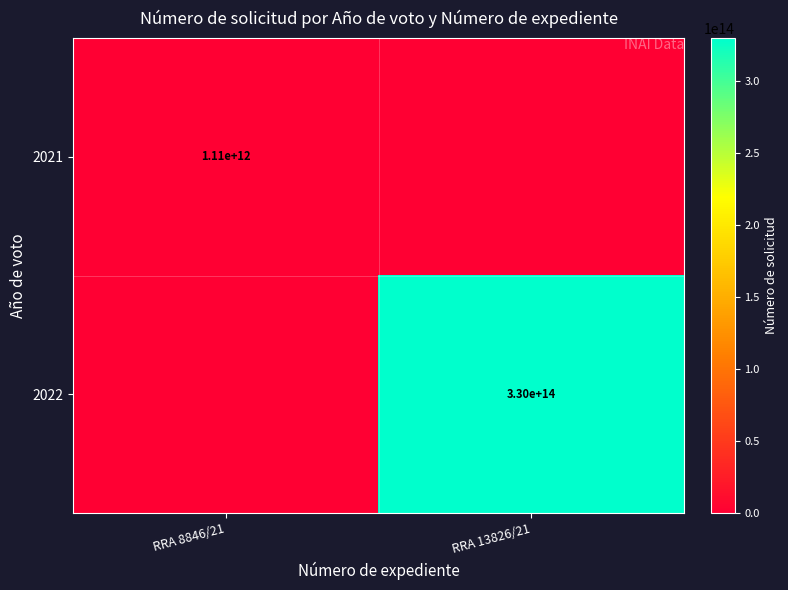

The value of 2021 at RRA 8846/21 is 1110000000000. True or false?

True